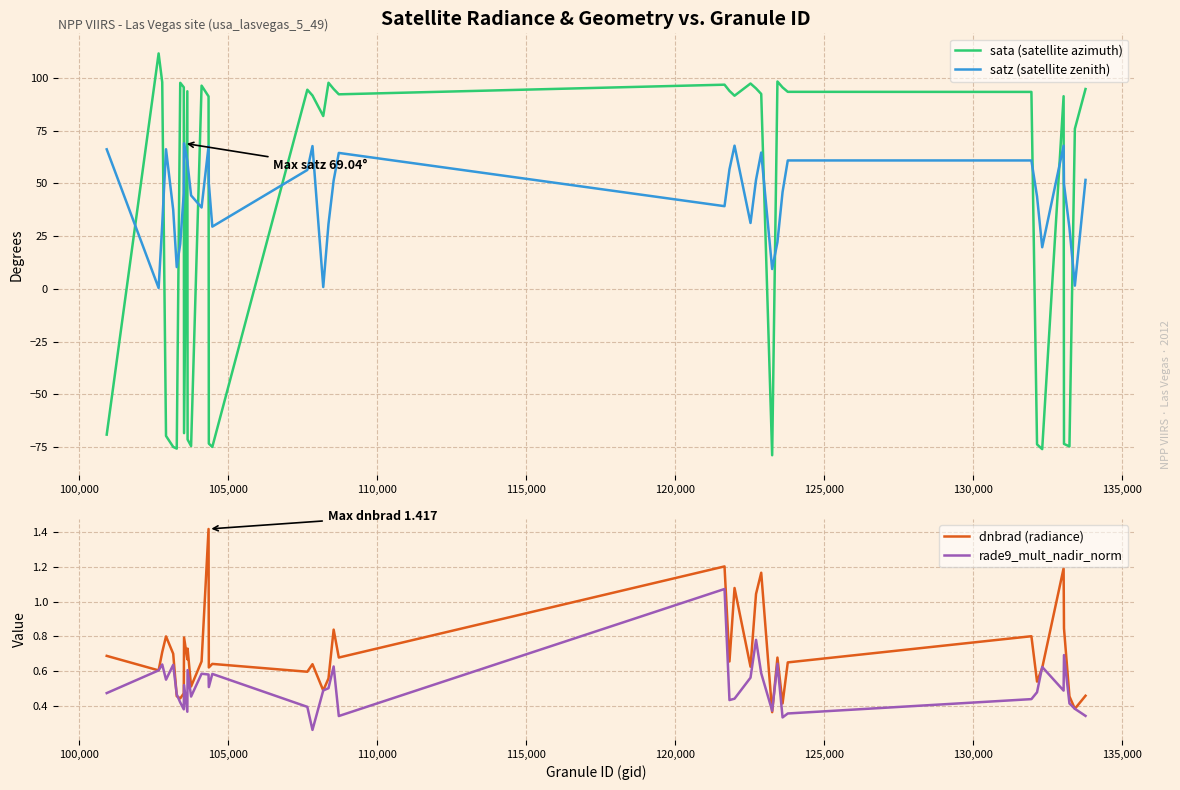

True or false: satz (satellite zenith) has more than 0 points higher than both neighbors.

True